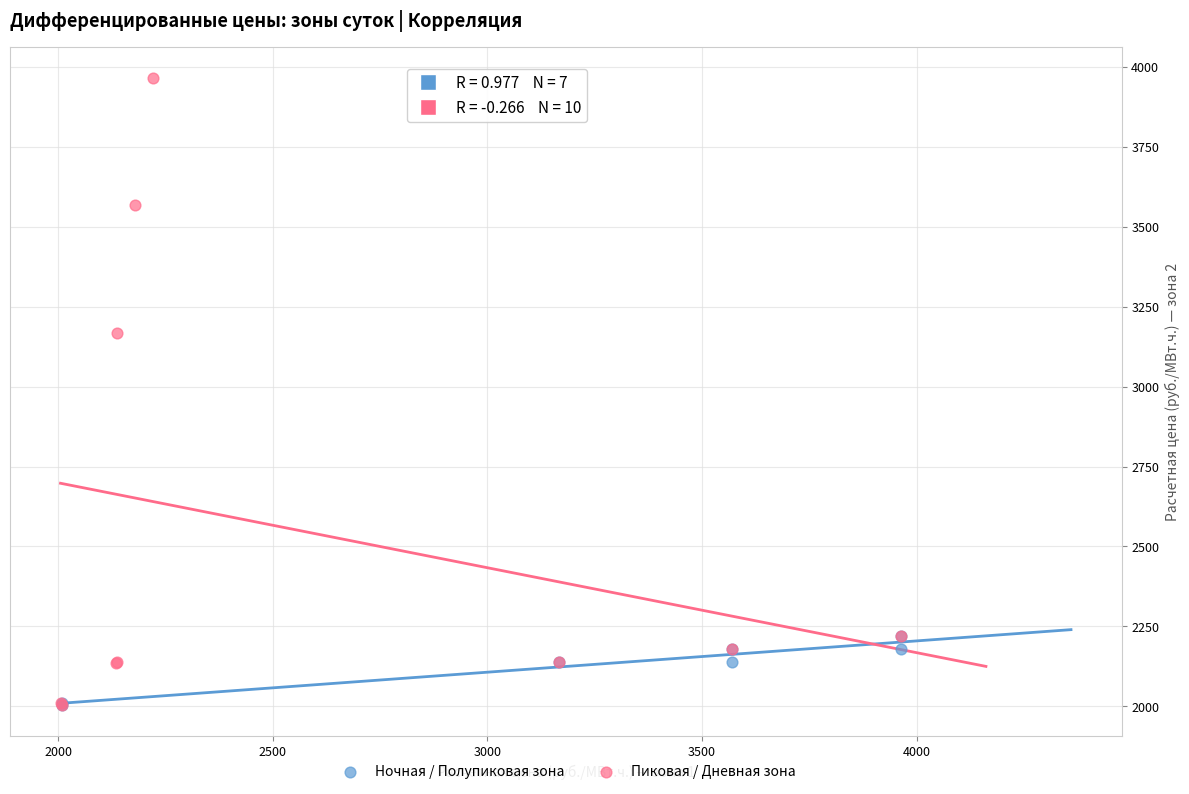

What are all the series names shown in the legend?

Ночная / Полупиковая зона, Пиковая / Дневная зона